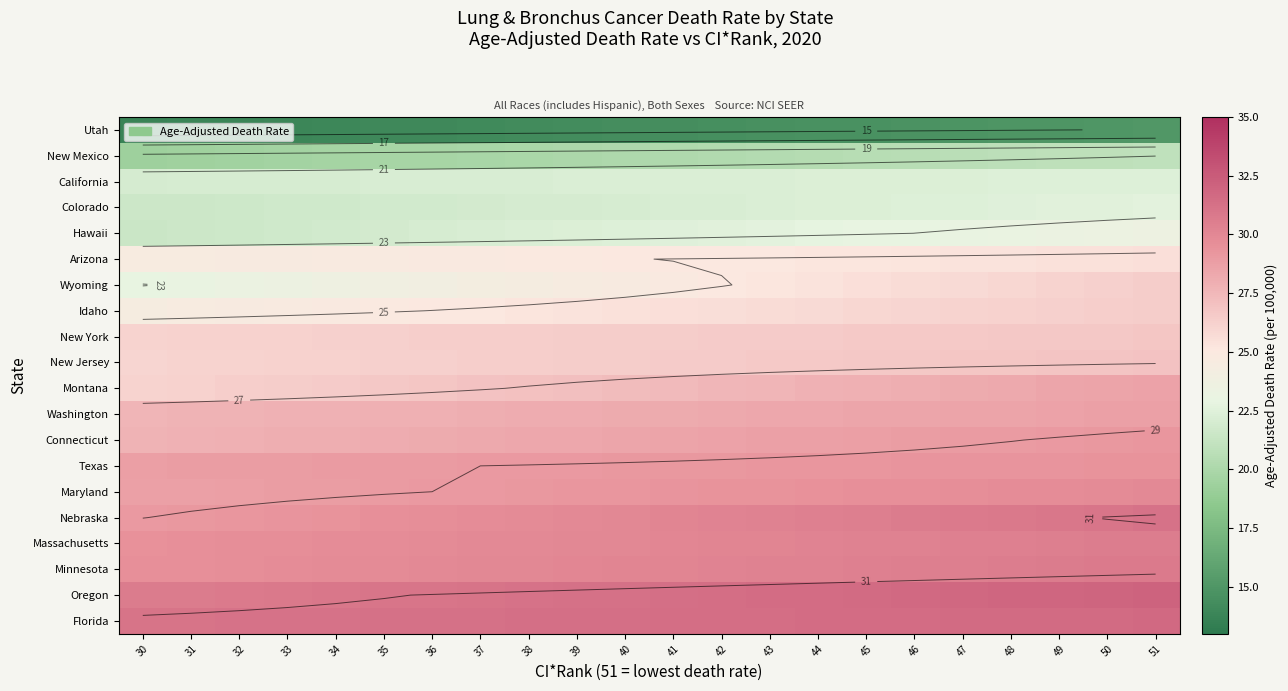

Is the value of New Jersey at 46 greater than the value of Washington at 48?

No